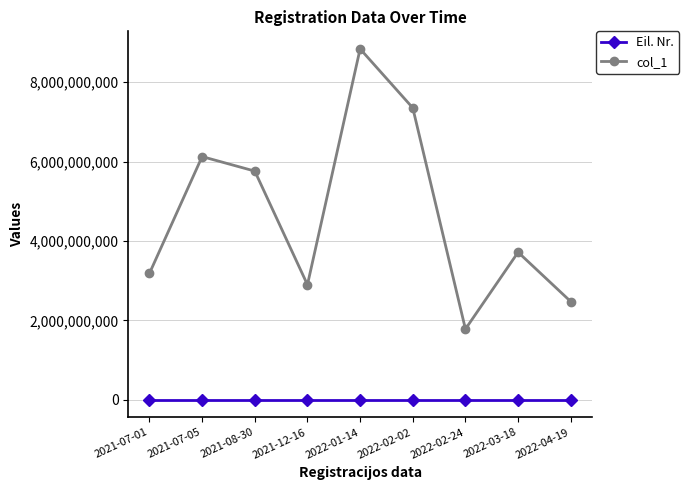

At how many categories does at least one series exceed 741741366?

9